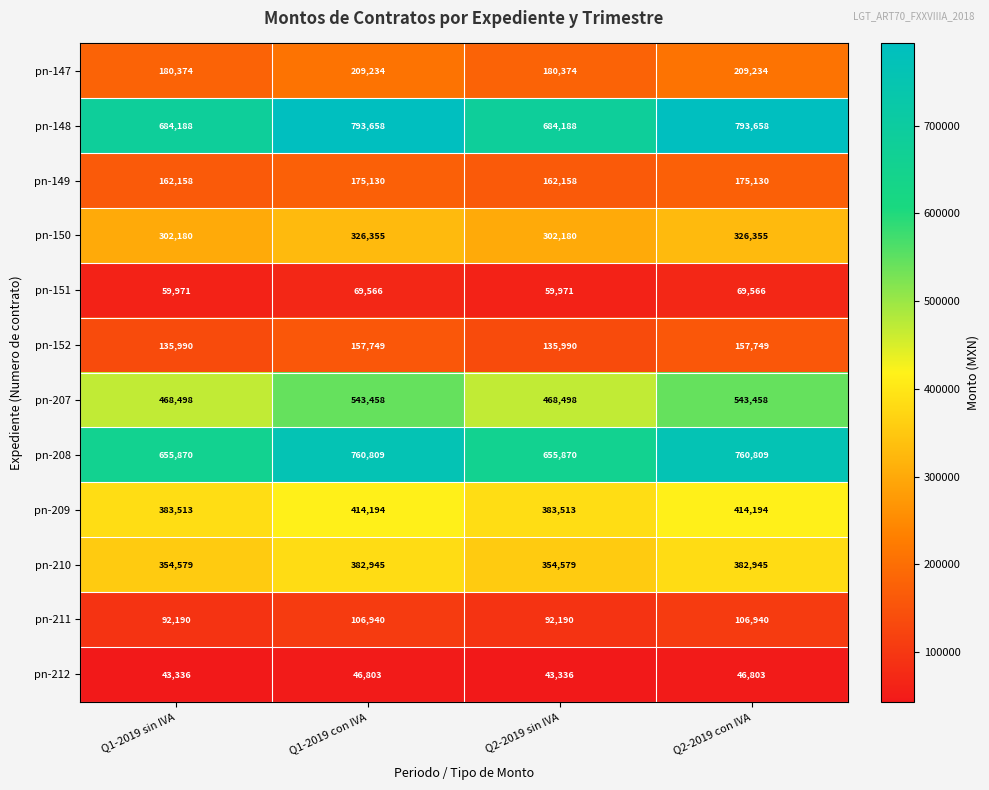

What is the total value across all series at Q2-2019 sin IVA?

3522847